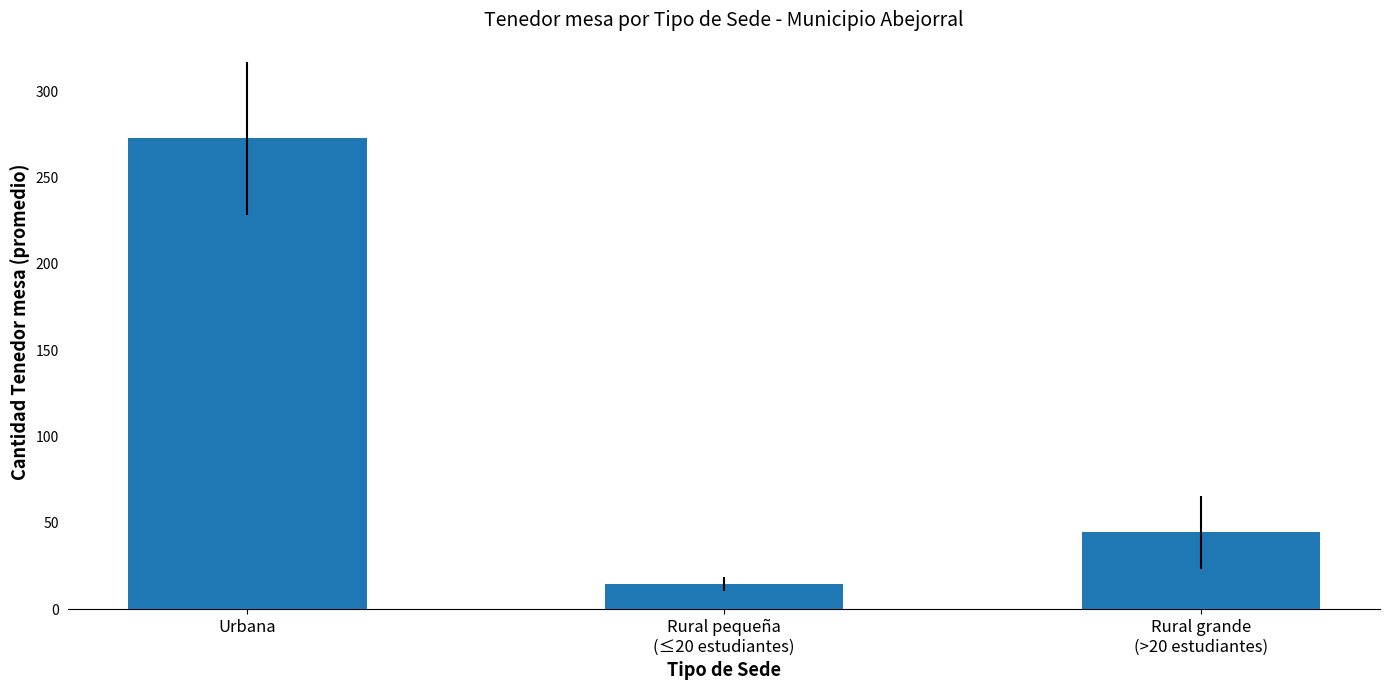

At which category does the chart reach its minimum across all series?

Rural pequeña
(≤20 estudiantes)